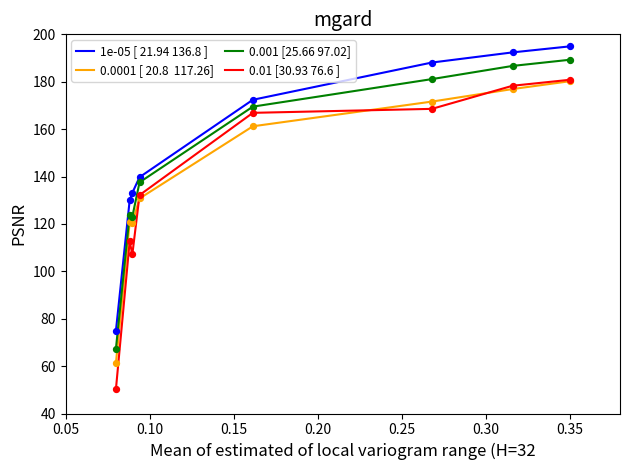

What is the minimum value shown in the chart?

50.3